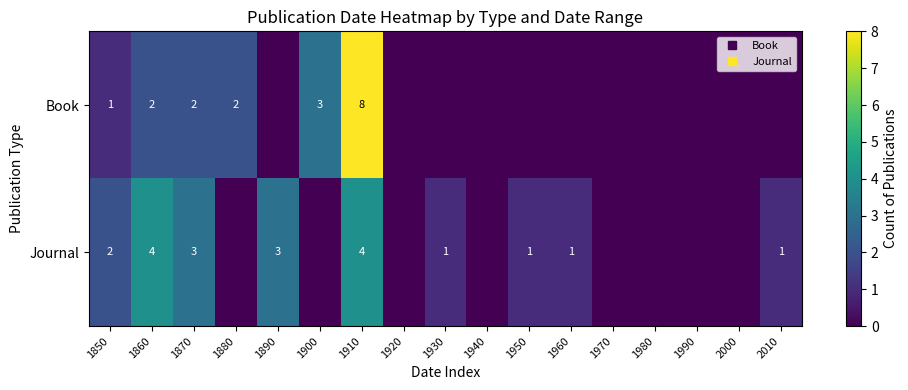

Rank the categories by Journal value from lowest to highest.

1880, 1900, 1920, 1940, 1970, 1980, 1990, 2000, 1930, 1950, 1960, 2010, 1850, 1870, 1890, 1860, 1910